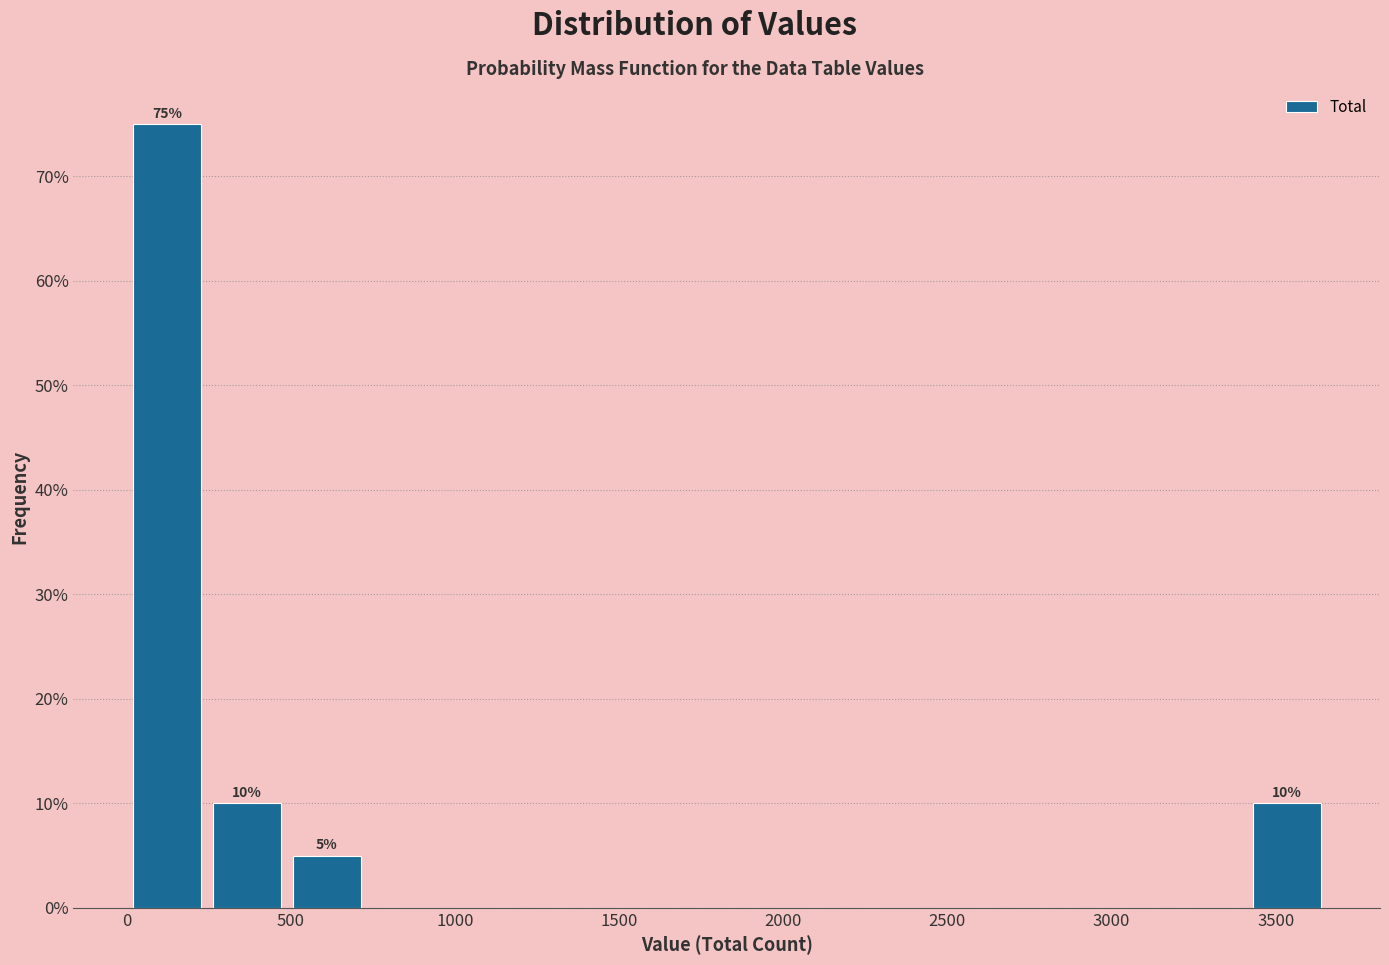

Which range on the x-axis has the tallest bar?

0 to 250